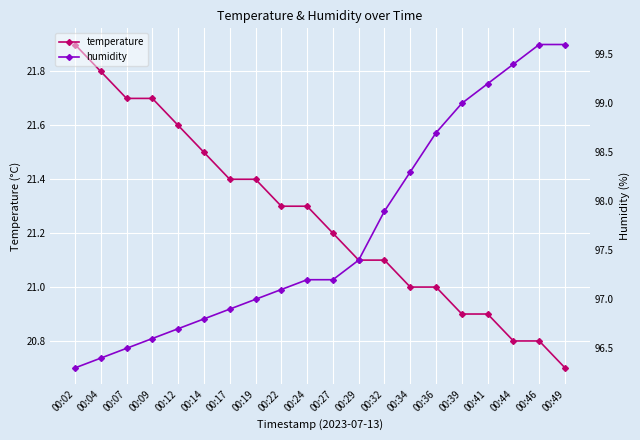

What is the highest value of the temperature series?

21.9